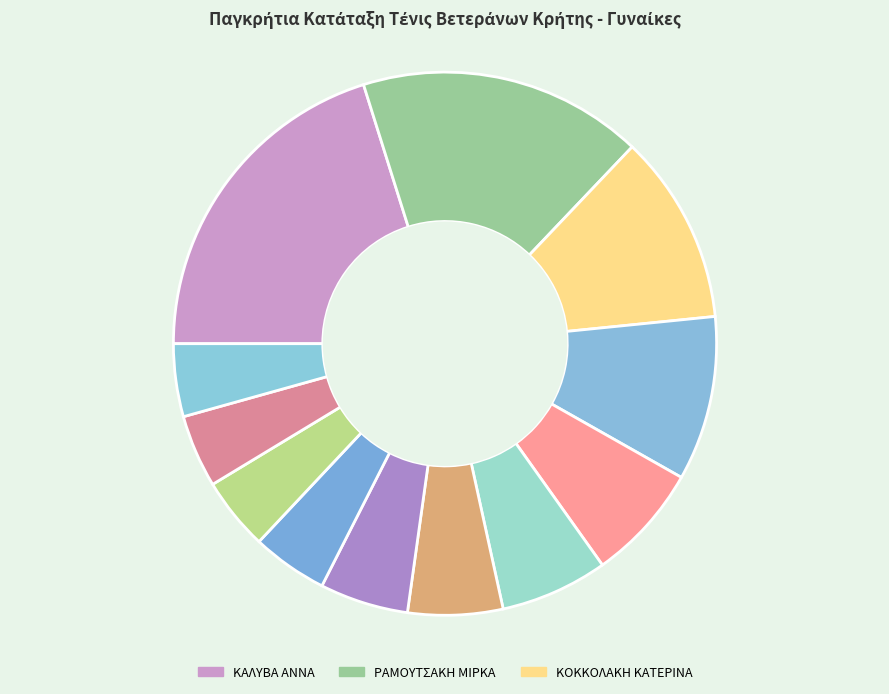

How many slices are in this pie chart?

12